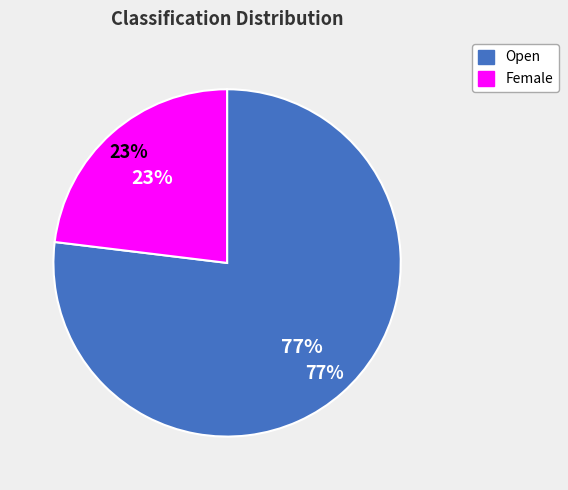

Which slice is the smallest?

Female